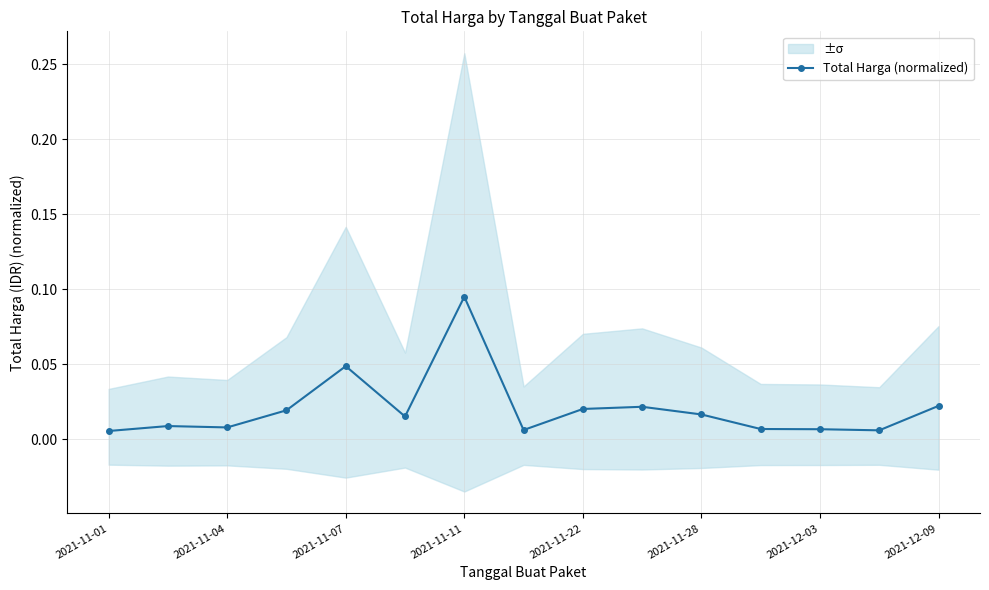

True or false: the data has more than 2 interior local peaks.

True